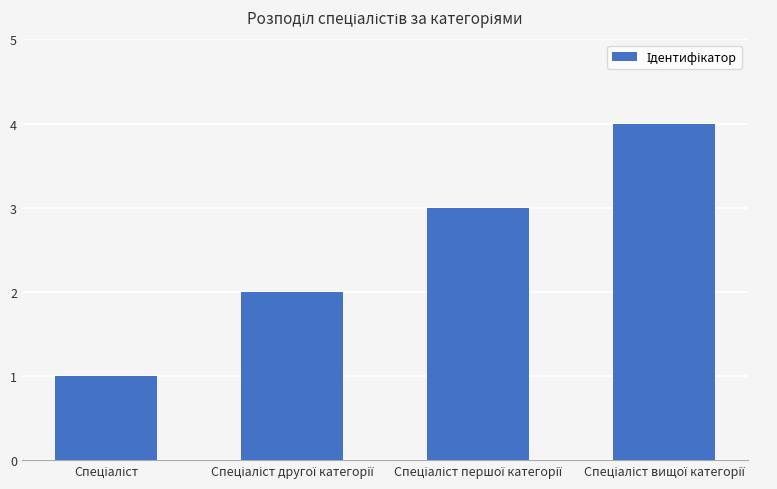

What is the greatest value displayed?

4